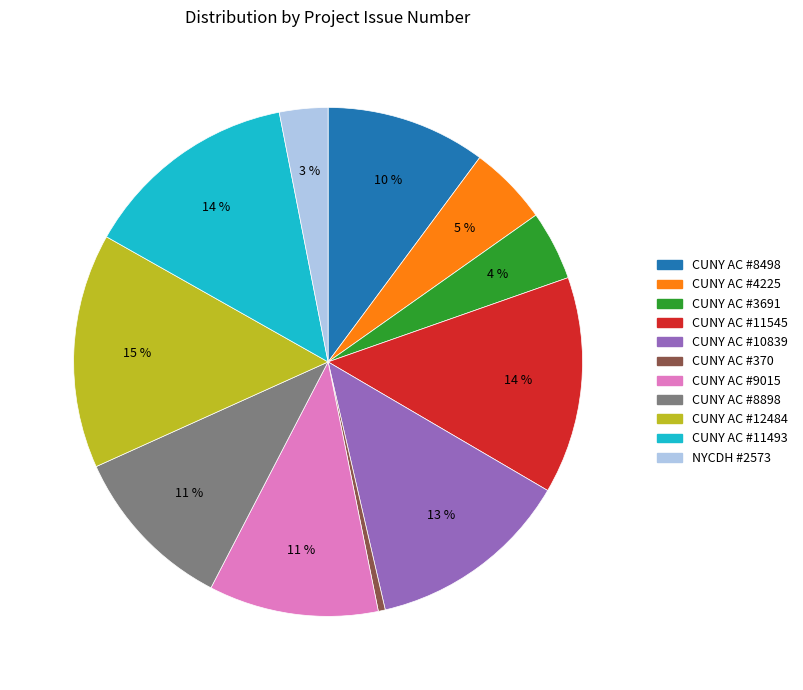

How many segments does this pie chart have?

11